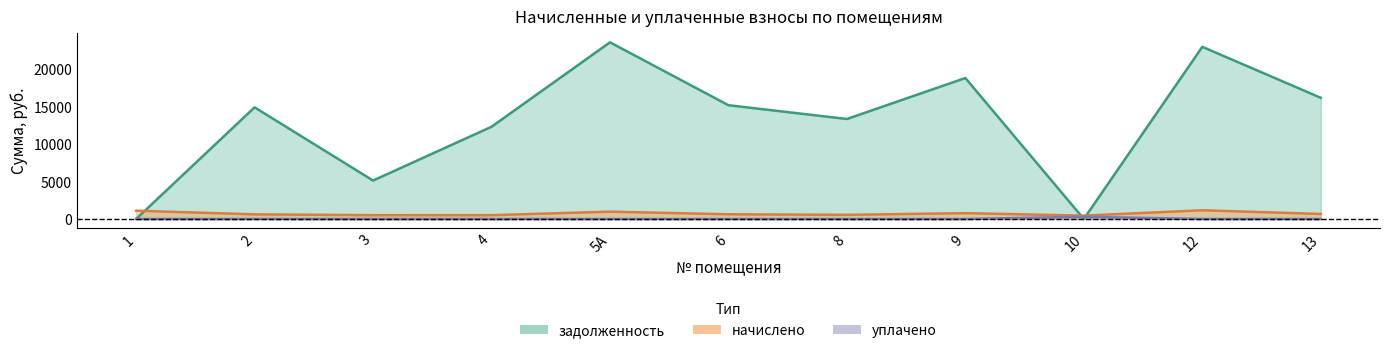

Which has a higher value, 4 or 1?

4